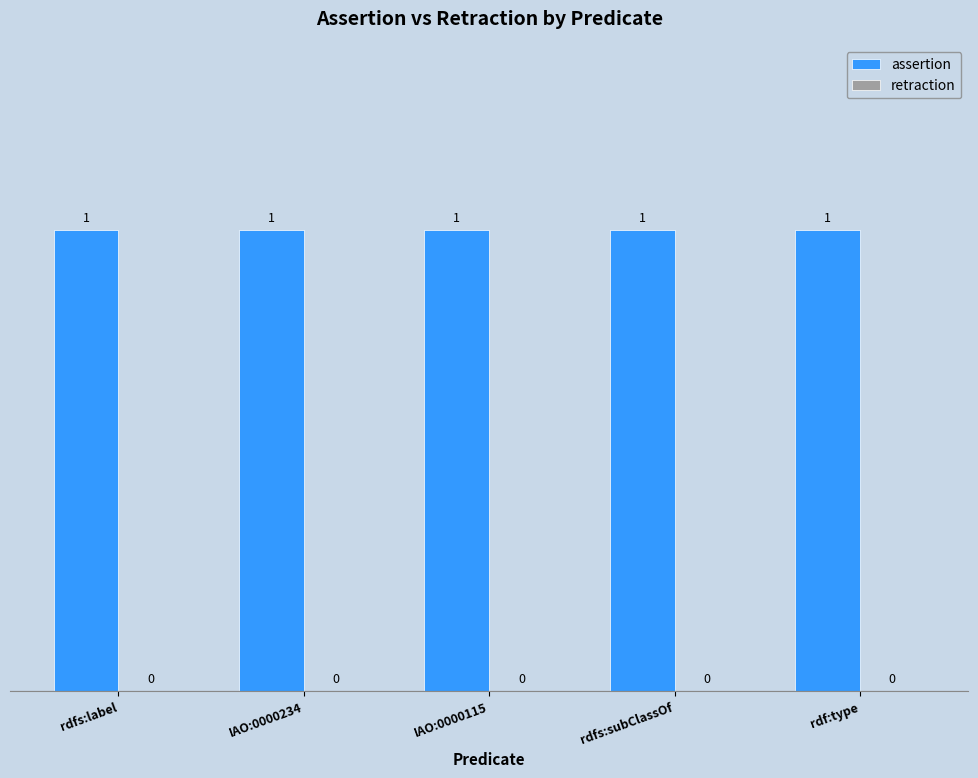

What is the greatest value displayed?

1